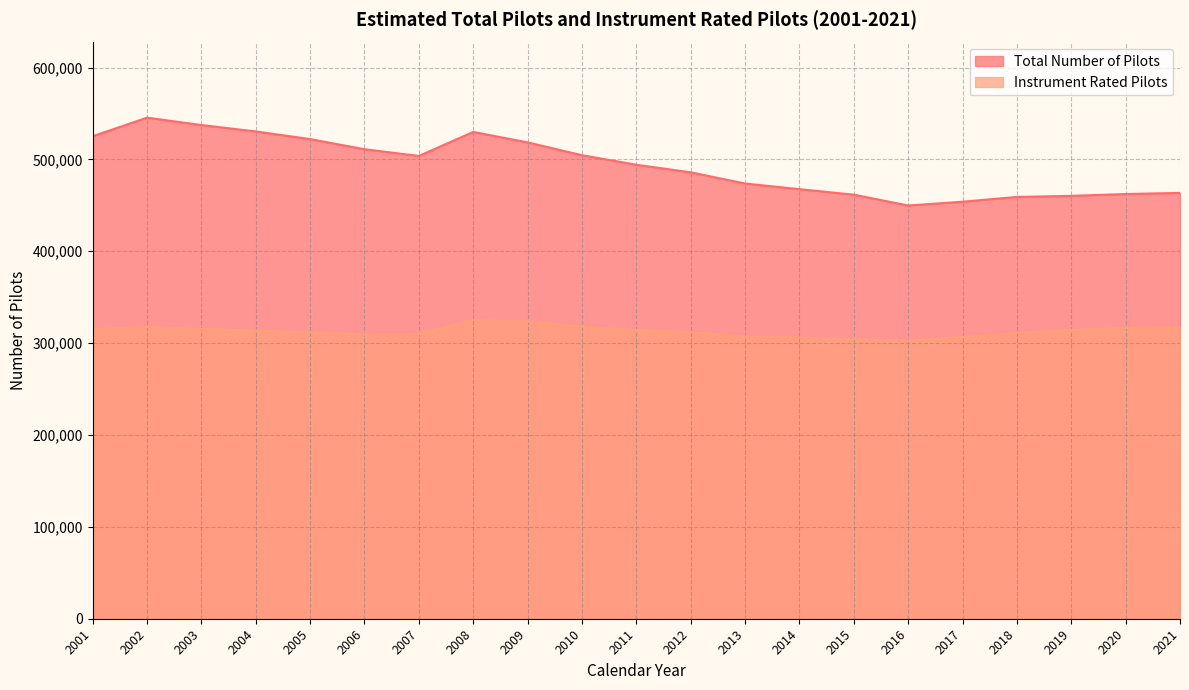

True or false: Instrument Rated Pilots has a value of 410393 at 2004.

False